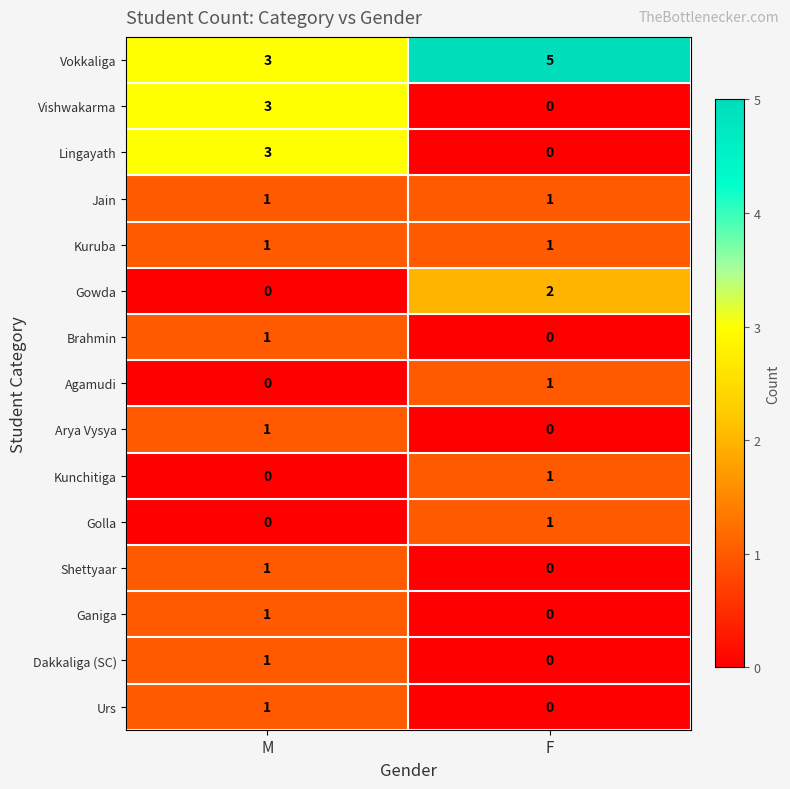

Reading left to right, extract all data points from this chart.

Vokkaliga: 3	5
Vishwakarma: 3	0
Lingayath: 3	0
Jain: 1	1
Kuruba: 1	1
Gowda: 0	2
Brahmin: 1	0
Agamudi: 0	1
Arya Vysya: 1	0
Kunchitiga: 0	1
Golla: 0	1
Shettyaar: 1	0
Ganiga: 1	0
Dakkaliga (SC): 1	0
Urs: 1	0